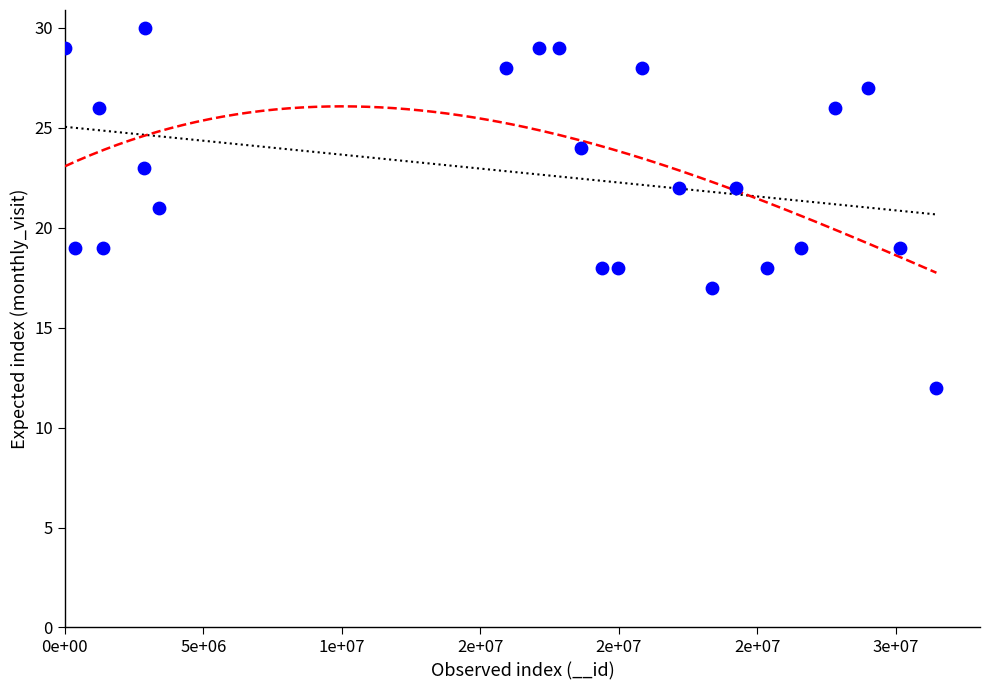

What is the range of Y values (max minus min)?

18